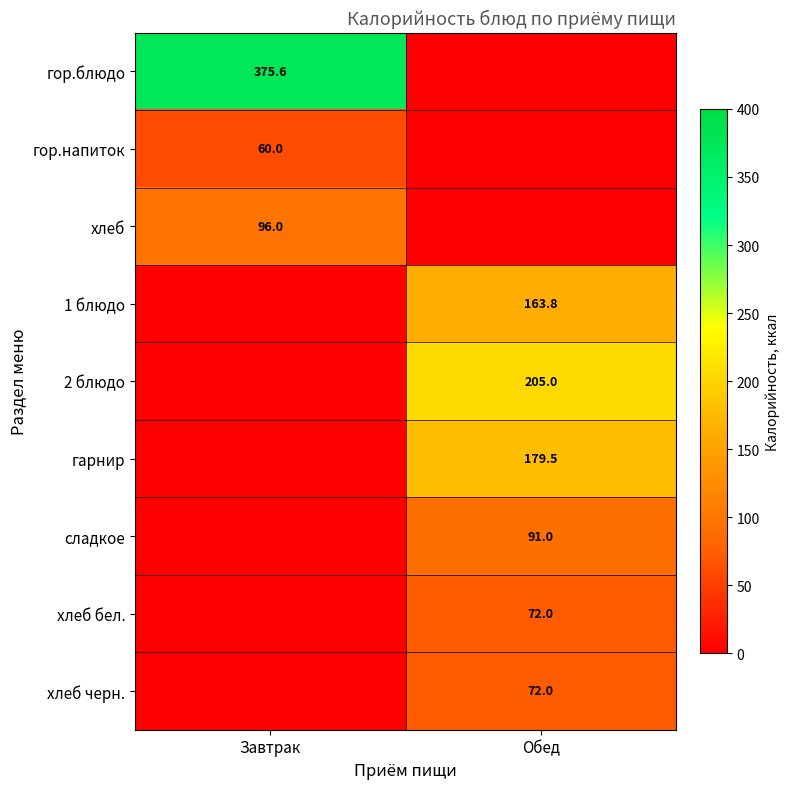

How many distinct data groups are displayed?

9